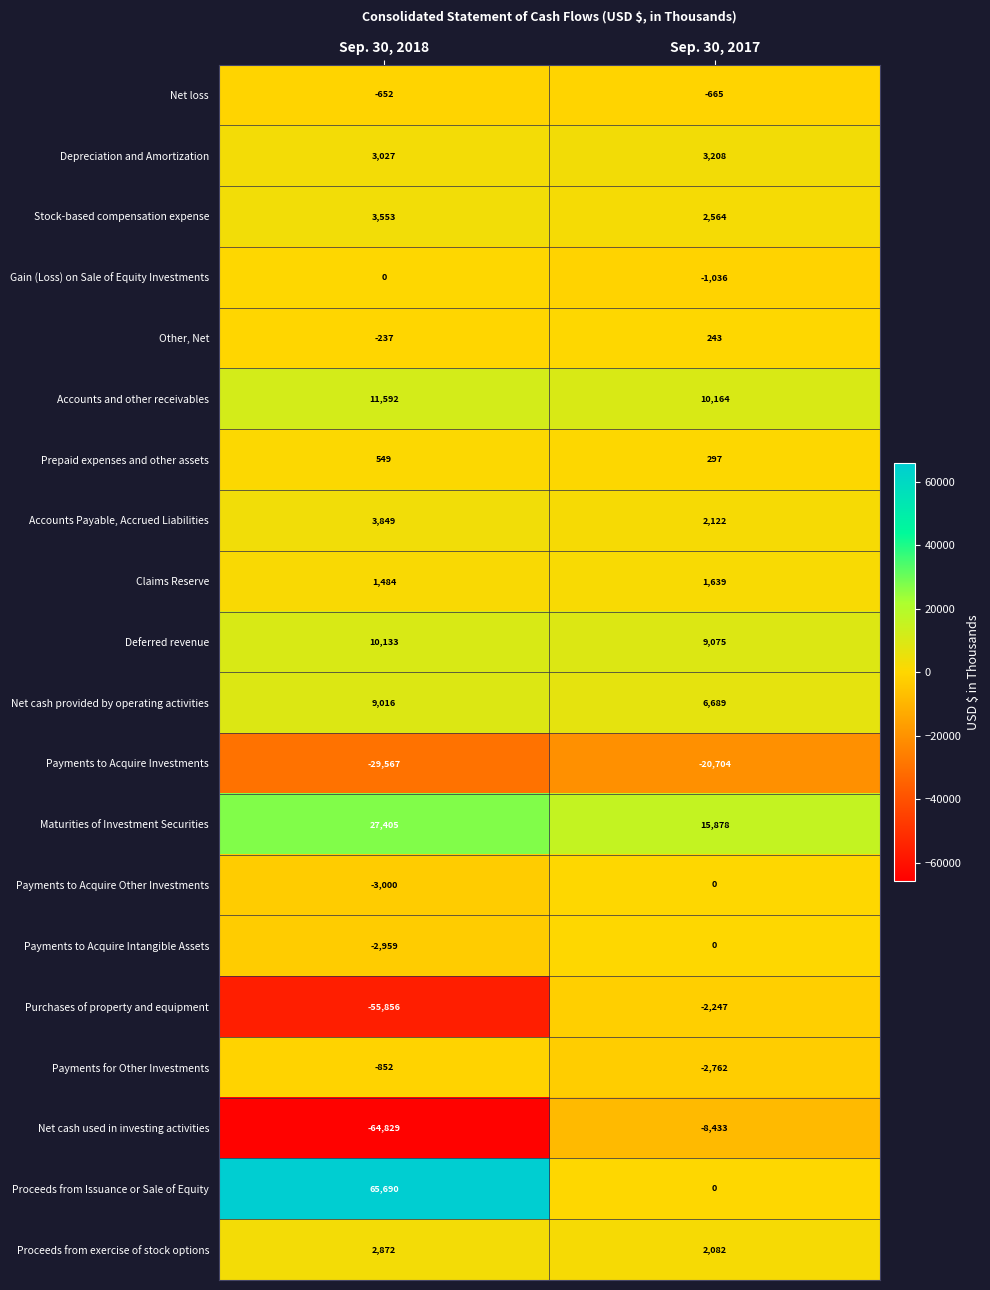

At which category does the chart reach its peak across all series?

Sep. 30, 2018